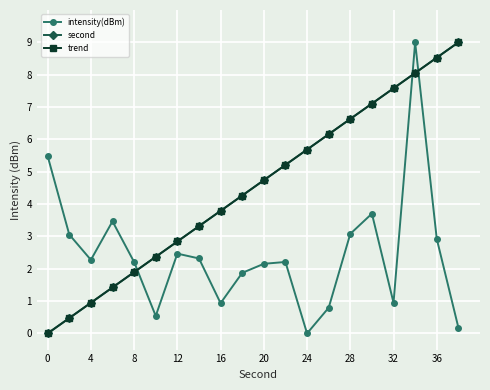

Is this an area chart (filled region under the line)?

No